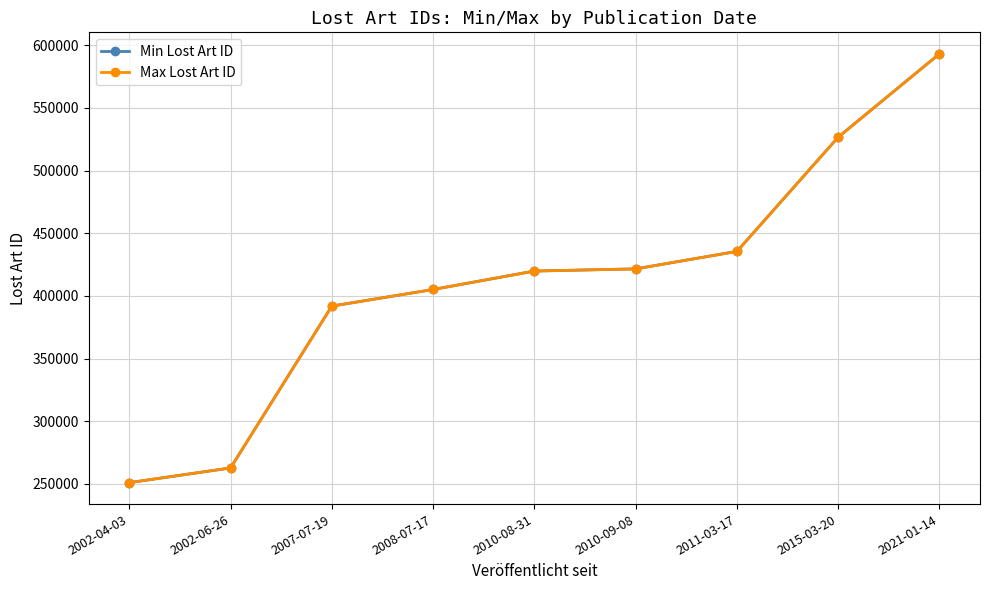

What is the value of the Min Lost Art ID point at the 5th from the left?

419846